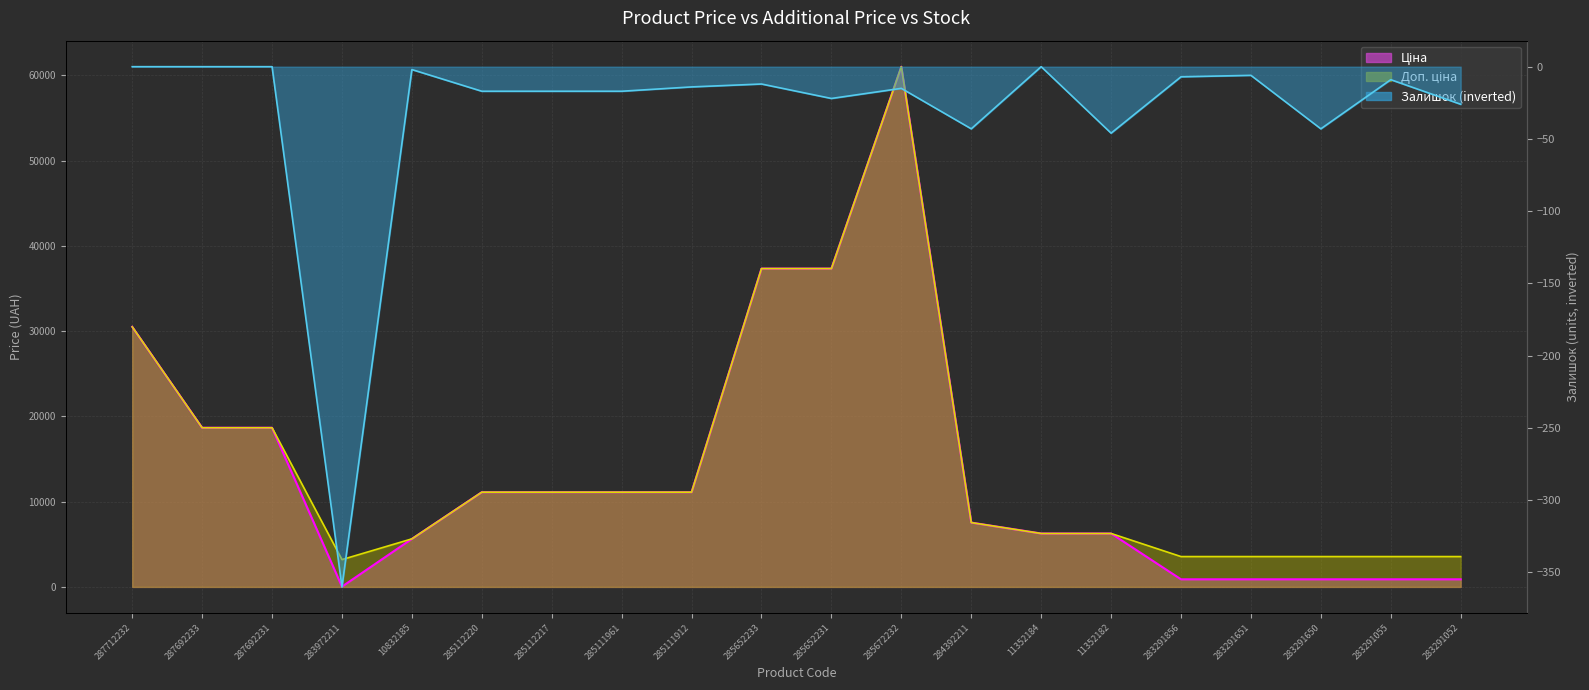

What is the label of the 9th point from the right?

285672232